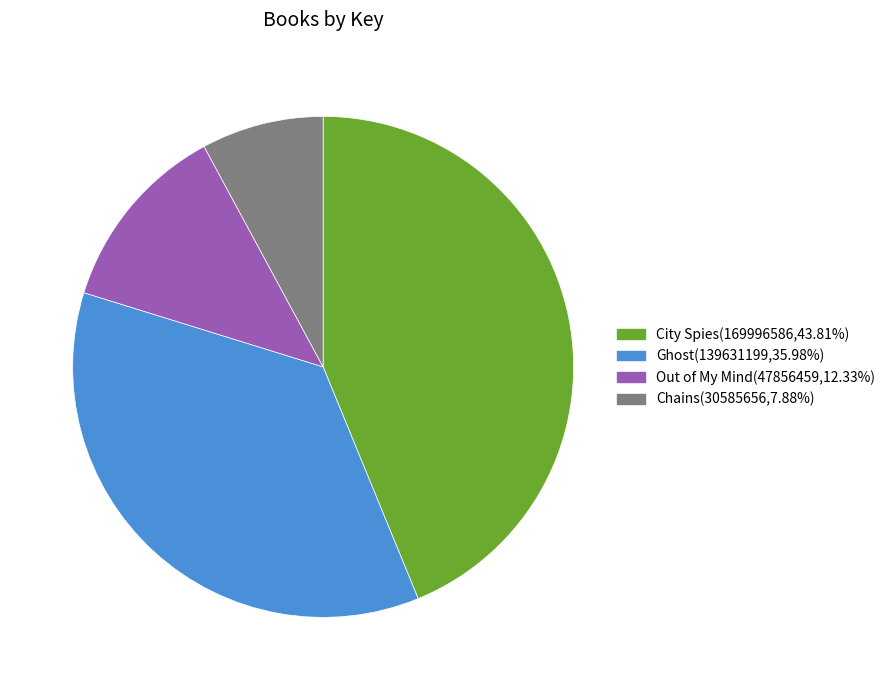

What is the ratio of the value at Ghost(139631199,35.98%) to the value at City Spies(169996586,43.81%)?

0.8